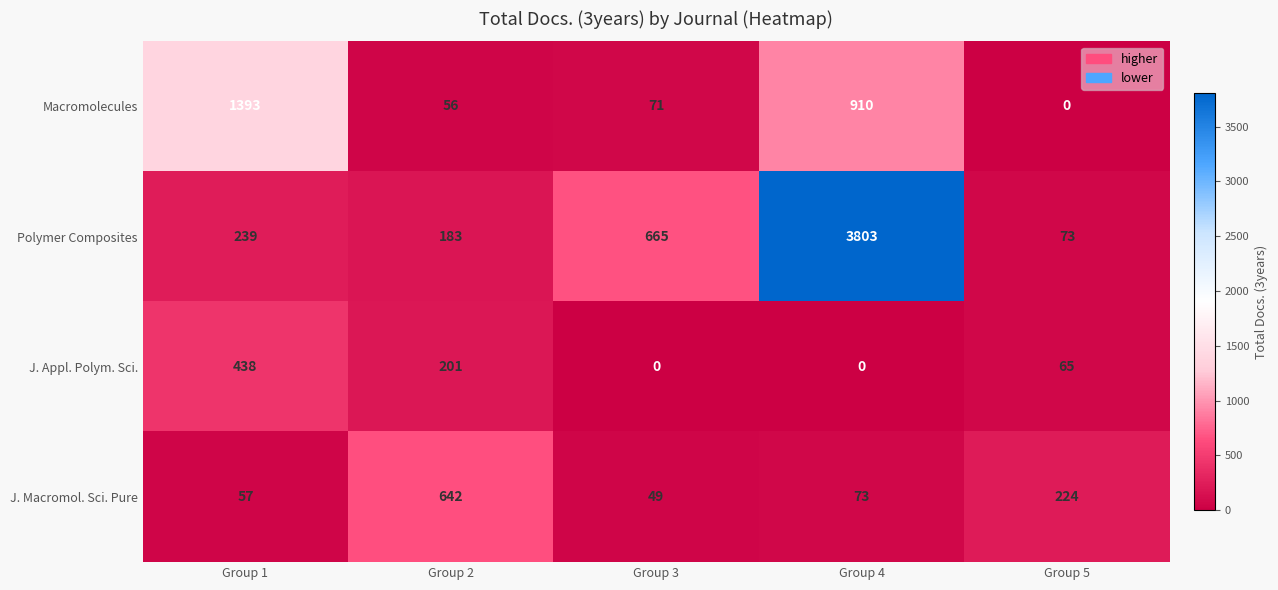

List the series in order of their peak value, highest first.

Polymer Composites, Macromolecules, J. Macromol. Sci. Pure, J. Appl. Polym. Sci.